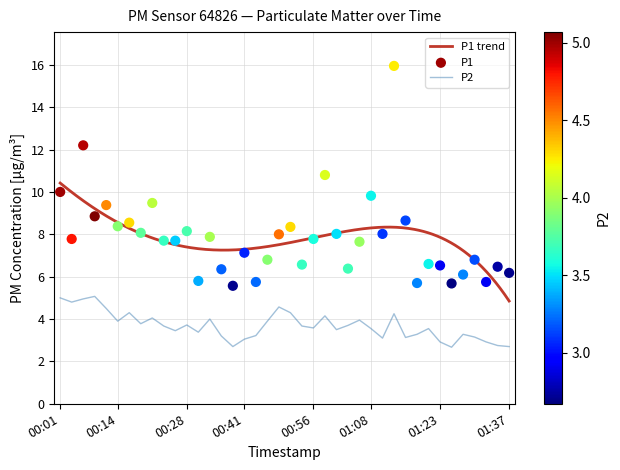

What is the highest value of the P2 series?

5.1